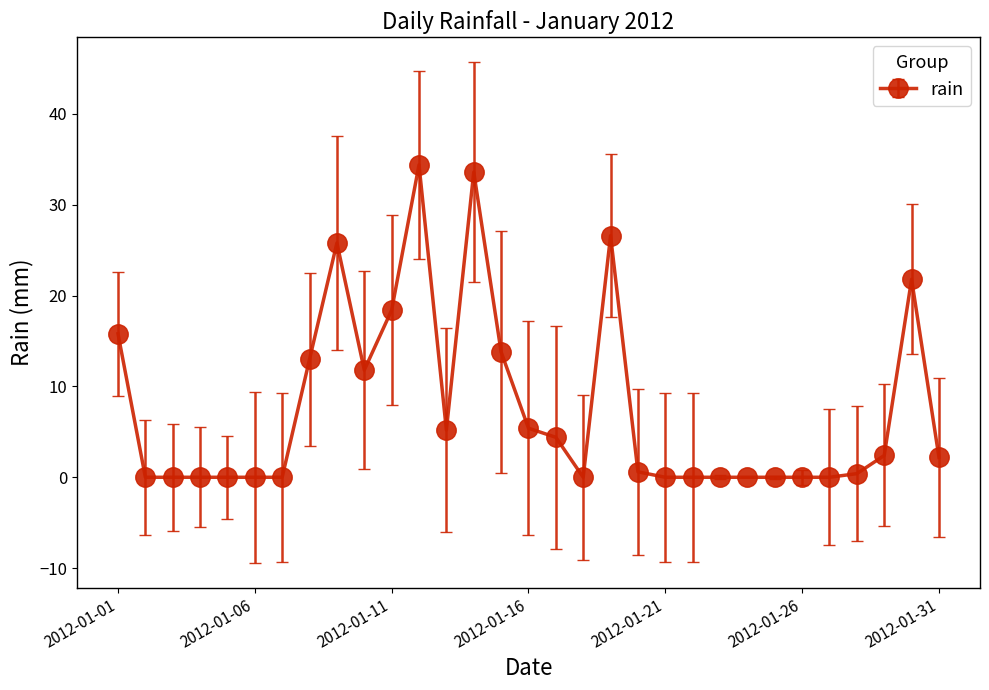

What is the greatest value displayed?

34.4